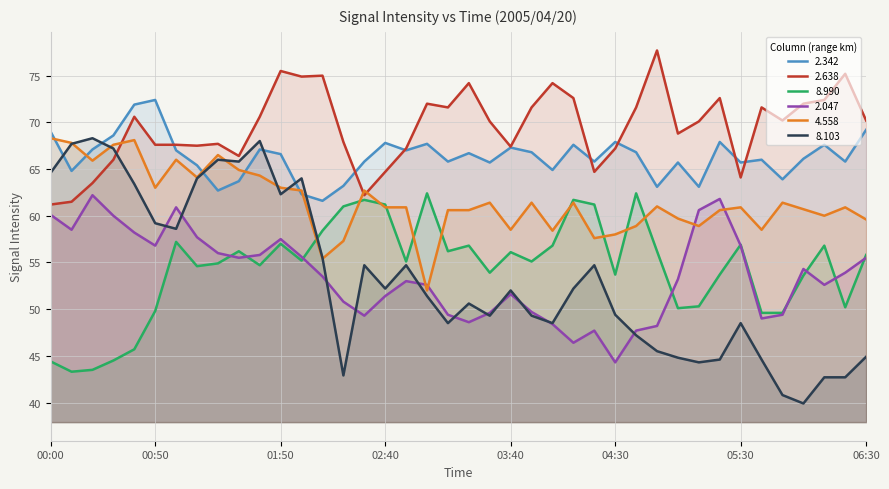

How many data points does each series have?

40